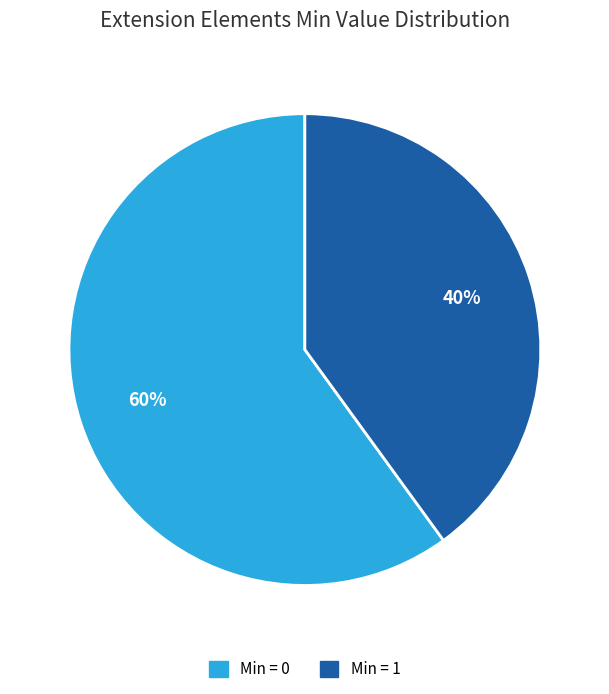

Does any single category account for the majority?

Yes